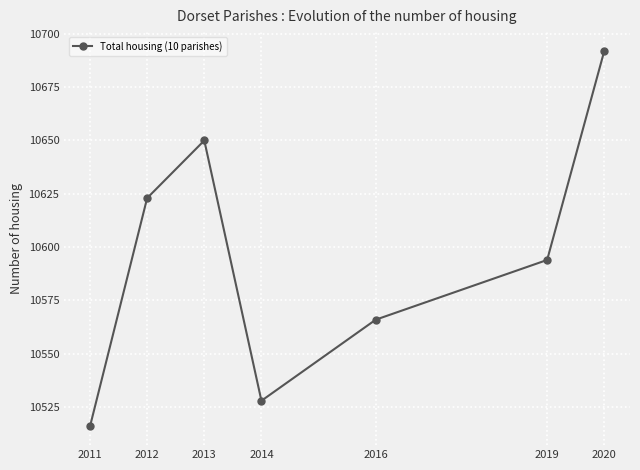

Which has a higher value, 2012 or 2014?

2012